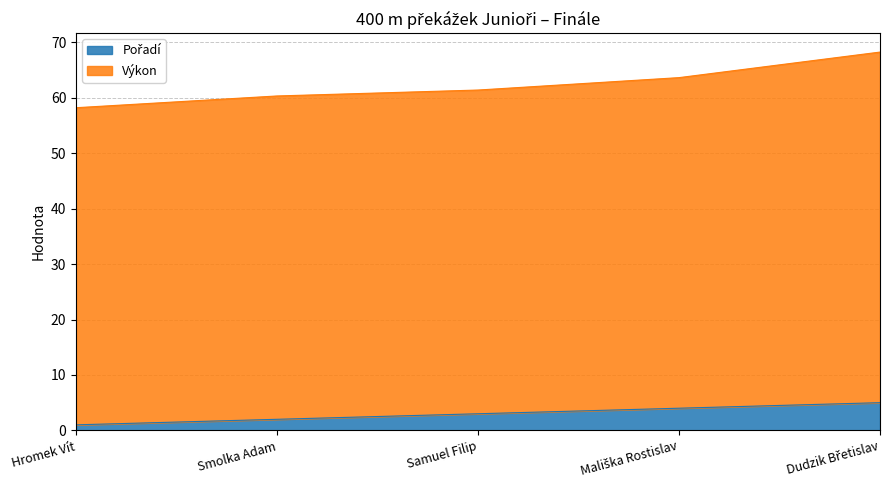

What is the sum of the Pořadí values at Hromek Vít and Mališka Rostislav?

5.0